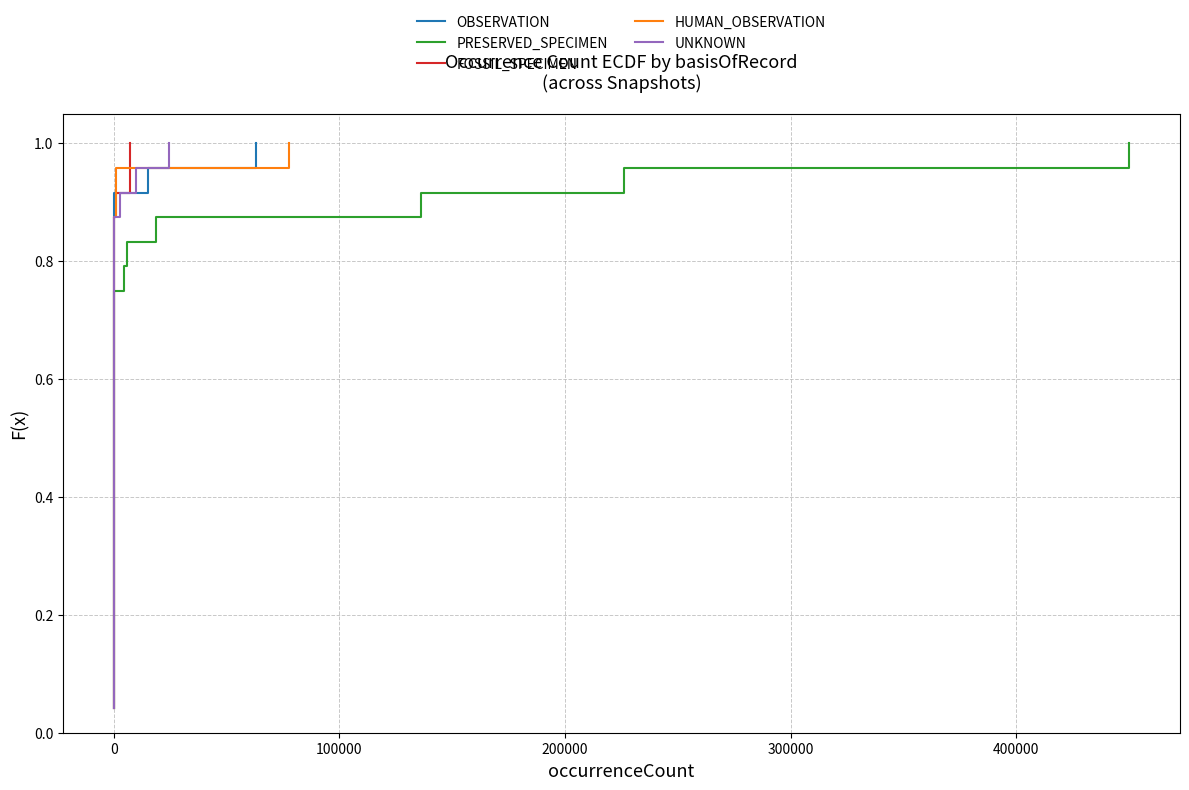

Is it true that FOSSIL_SPECIMEN equals 0.8 at 0?

False